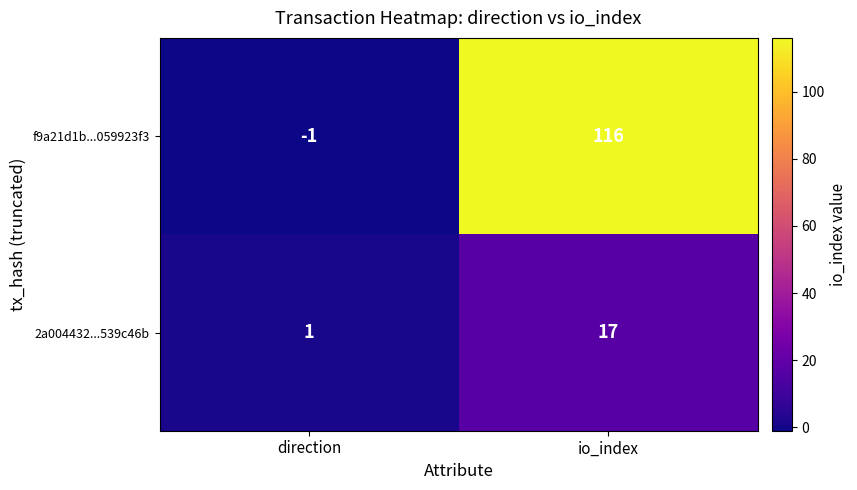

At how many categories does at least one series exceed 19?

1